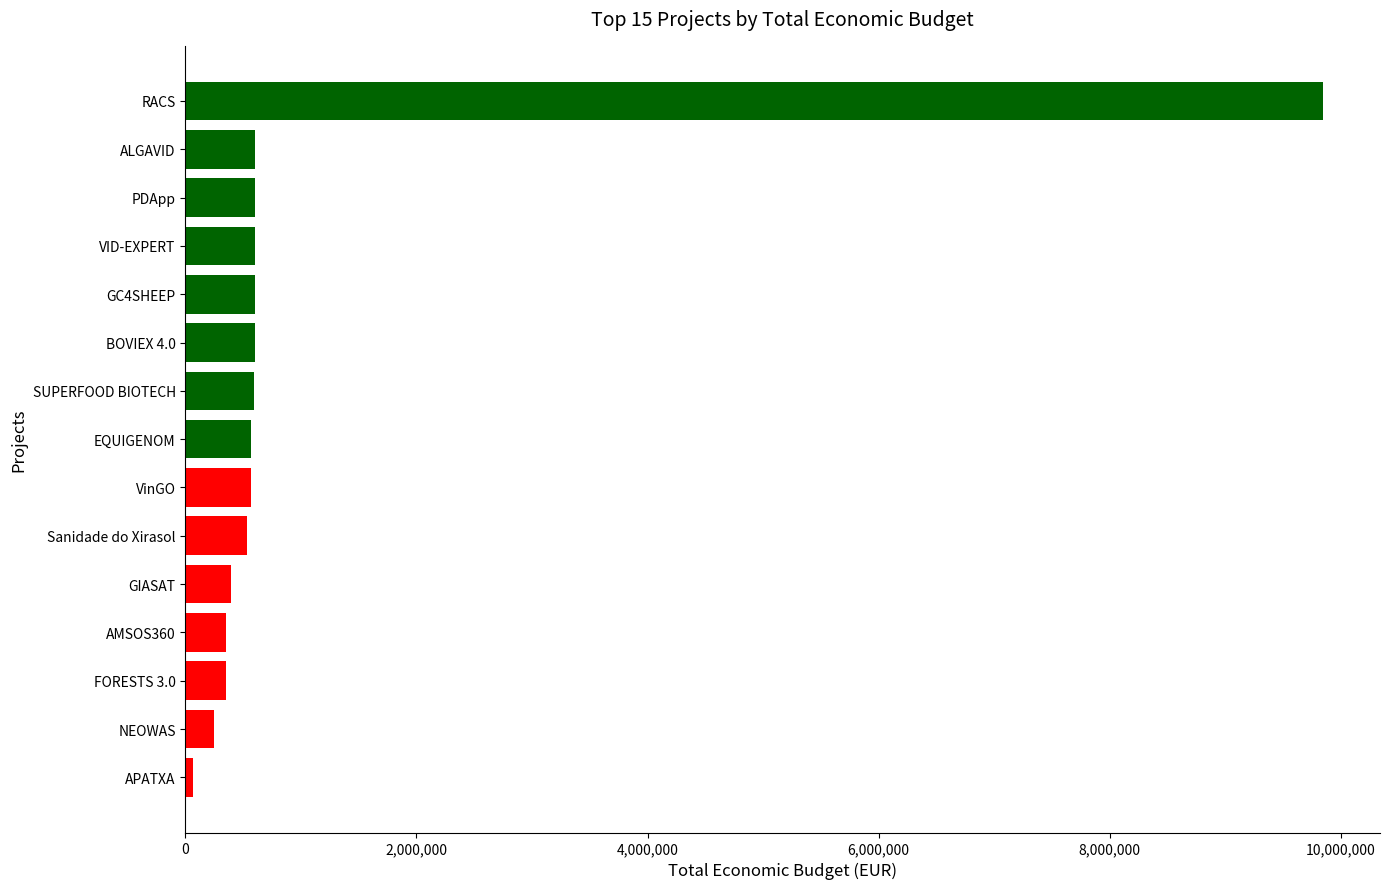

Between PDApp and FORESTS 3.0, which is larger?

PDApp